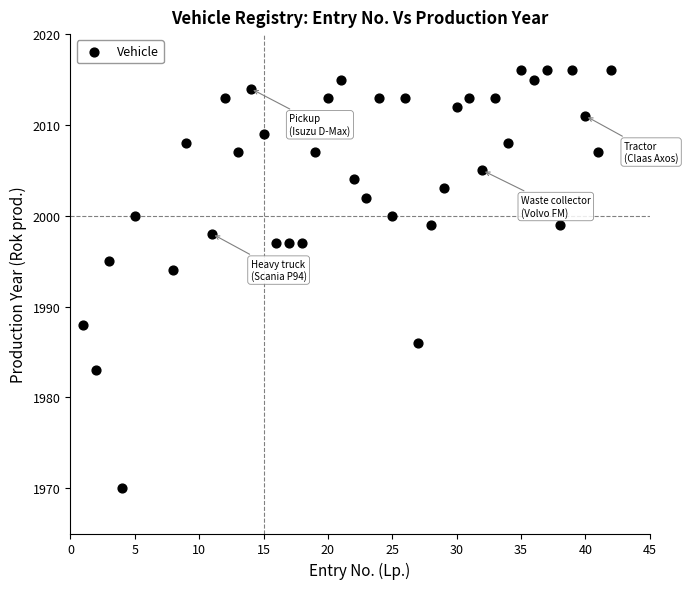

What Y value in the scatter plot is closest to 1993?

1994